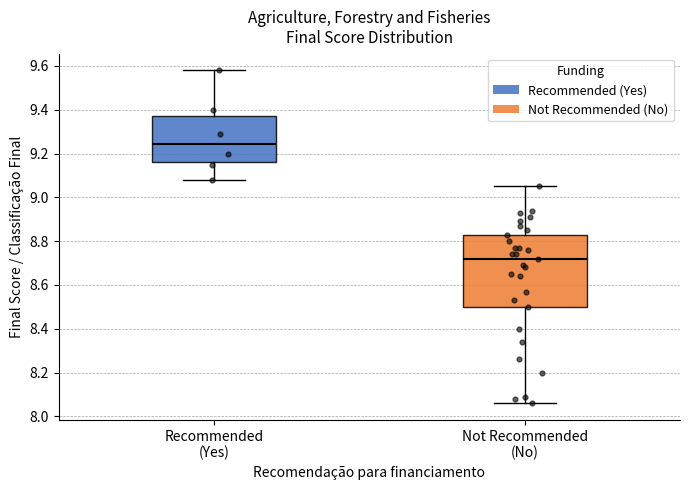

Comparing the boxes themselves (not the whiskers), which one is the tallest?

Not Recommended (No)